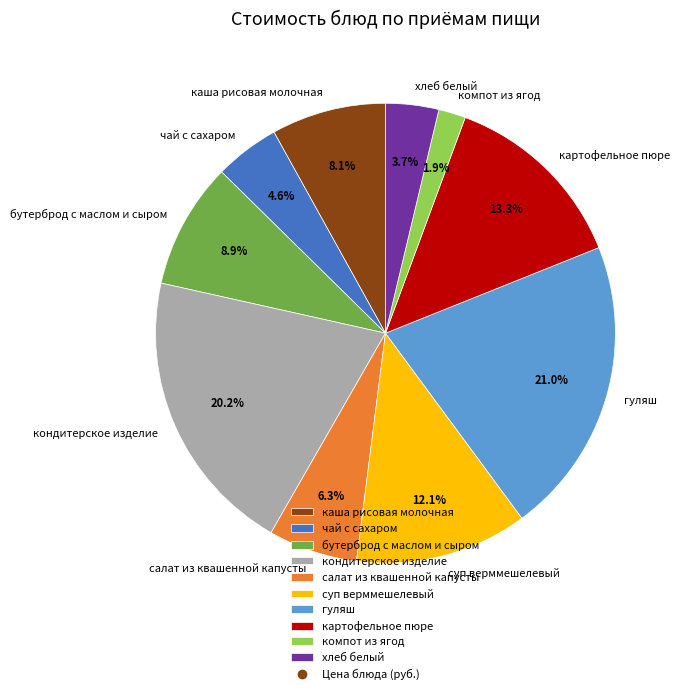

Which slice is the smallest?

компот из ягод